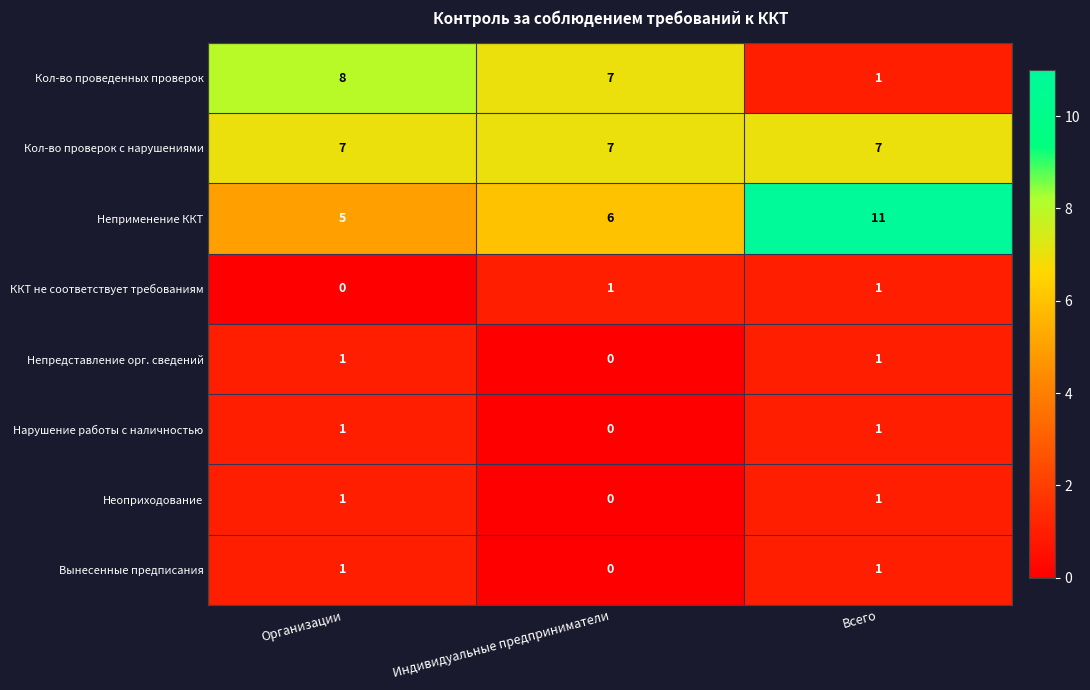

Which series has the widest spread of values?

Кол-во проведенных проверок